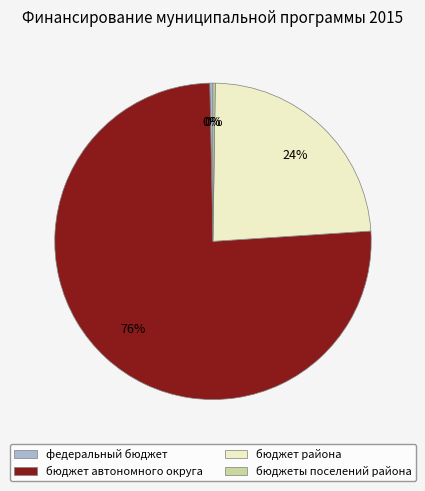

What is the largest slice in the pie chart?

бюджет автономного округа